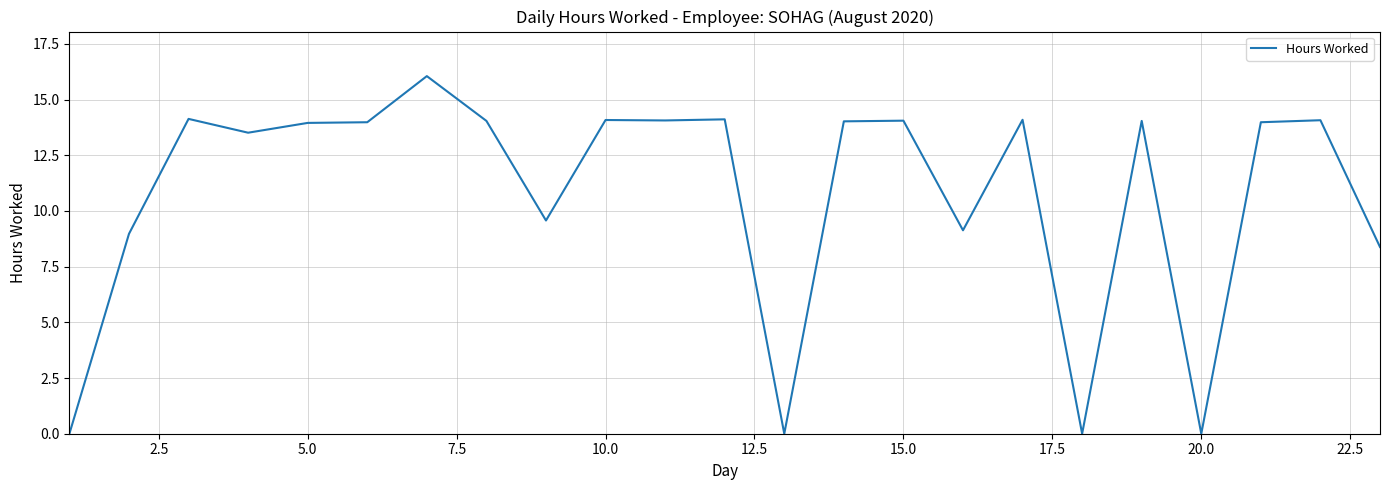

What is the sum of all values?

248.2